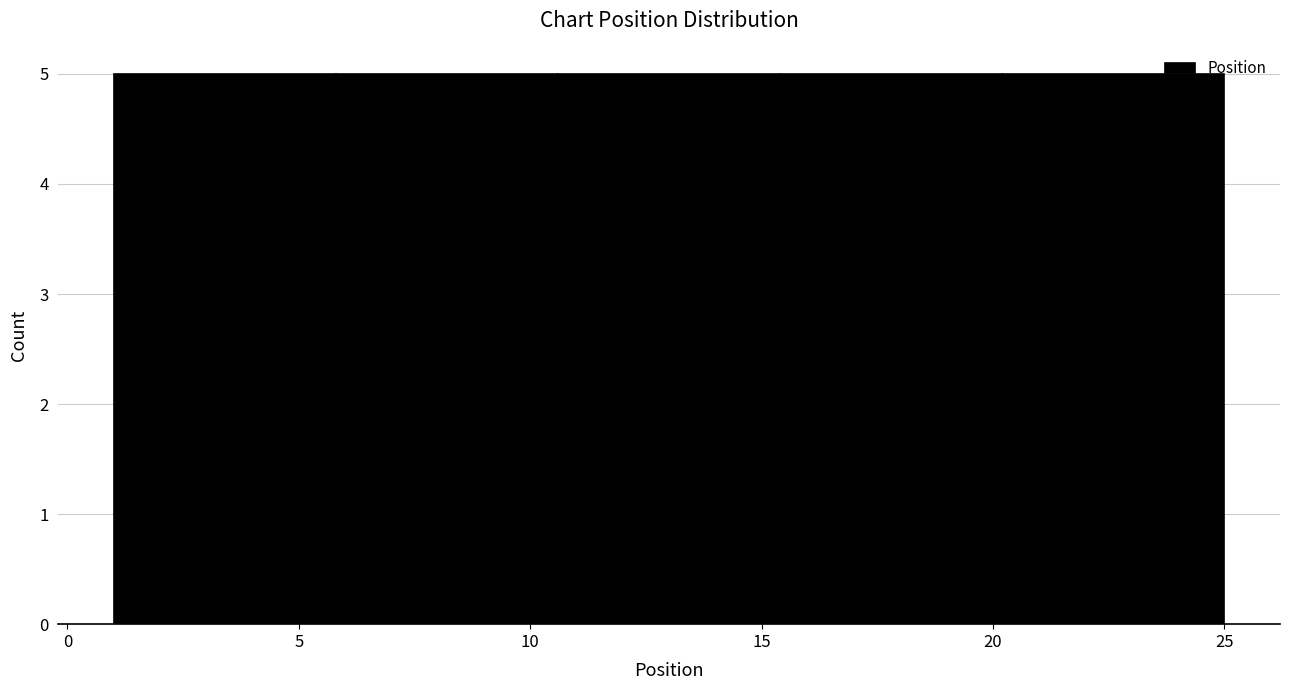

Reading left to right, list every bar in this chart as the range it spans on the x-axis followed by its height. Neither the bar edges nor the heights are printed on the chart, so give them approximately, as read against the axes.

1.0 to 5.8: 5
5.8 to 10.6: 5
10.6 to 15.4: 5
15.4 to 20.2: 5
20.2 to 25.0: 5